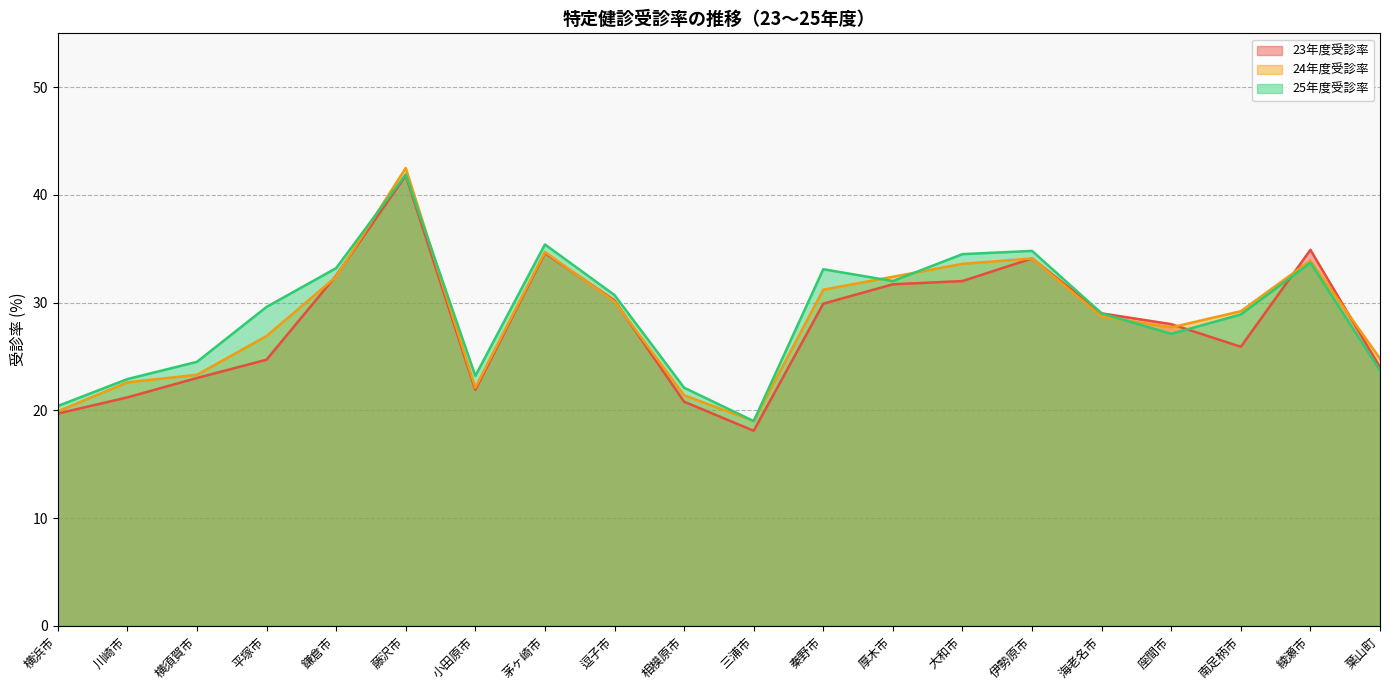

Is it true that 23年度受診率 equals 34.6 at 茅ヶ崎市?

True